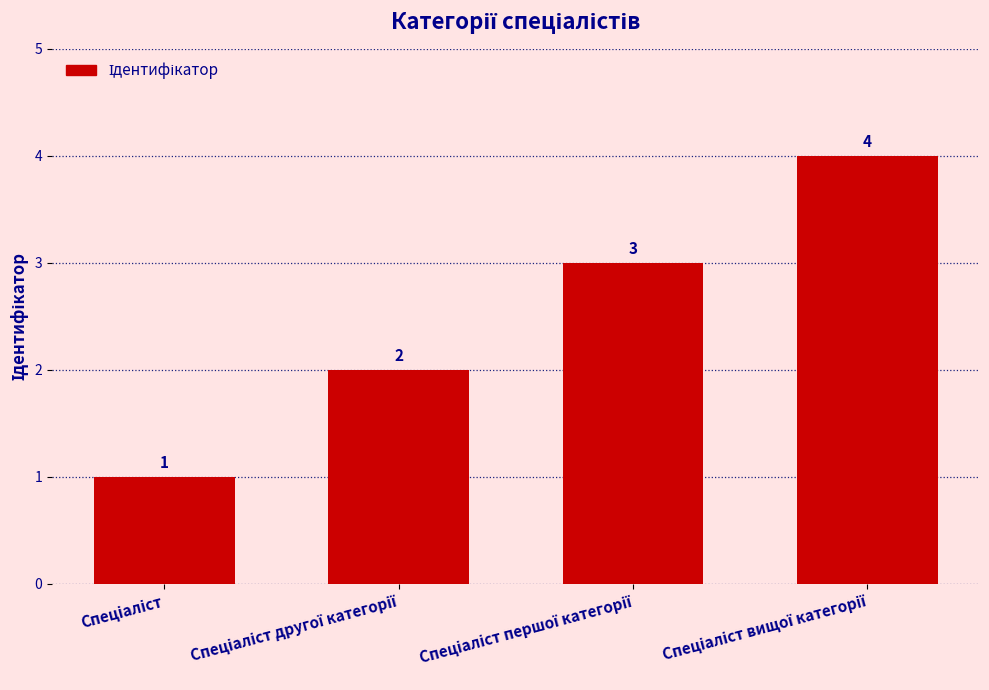

What is the difference between the maximum and minimum values?

3